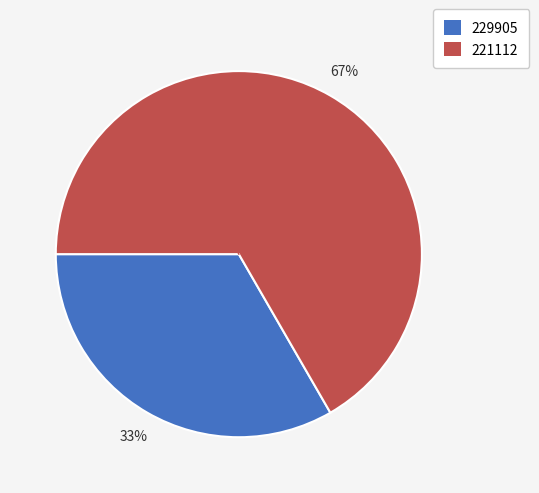

True or false: 229905 accounts for 33% of the total.

True